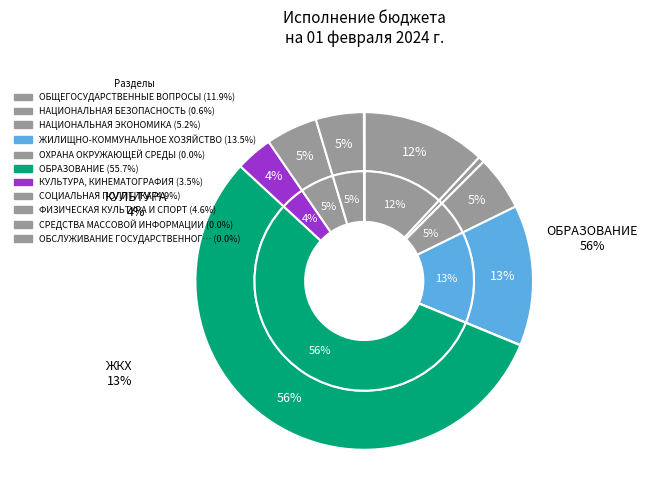

Is it true that ФИЗИЧЕСКАЯ КУЛЬТУРА И СПОРТ is 1% of the pie?

False